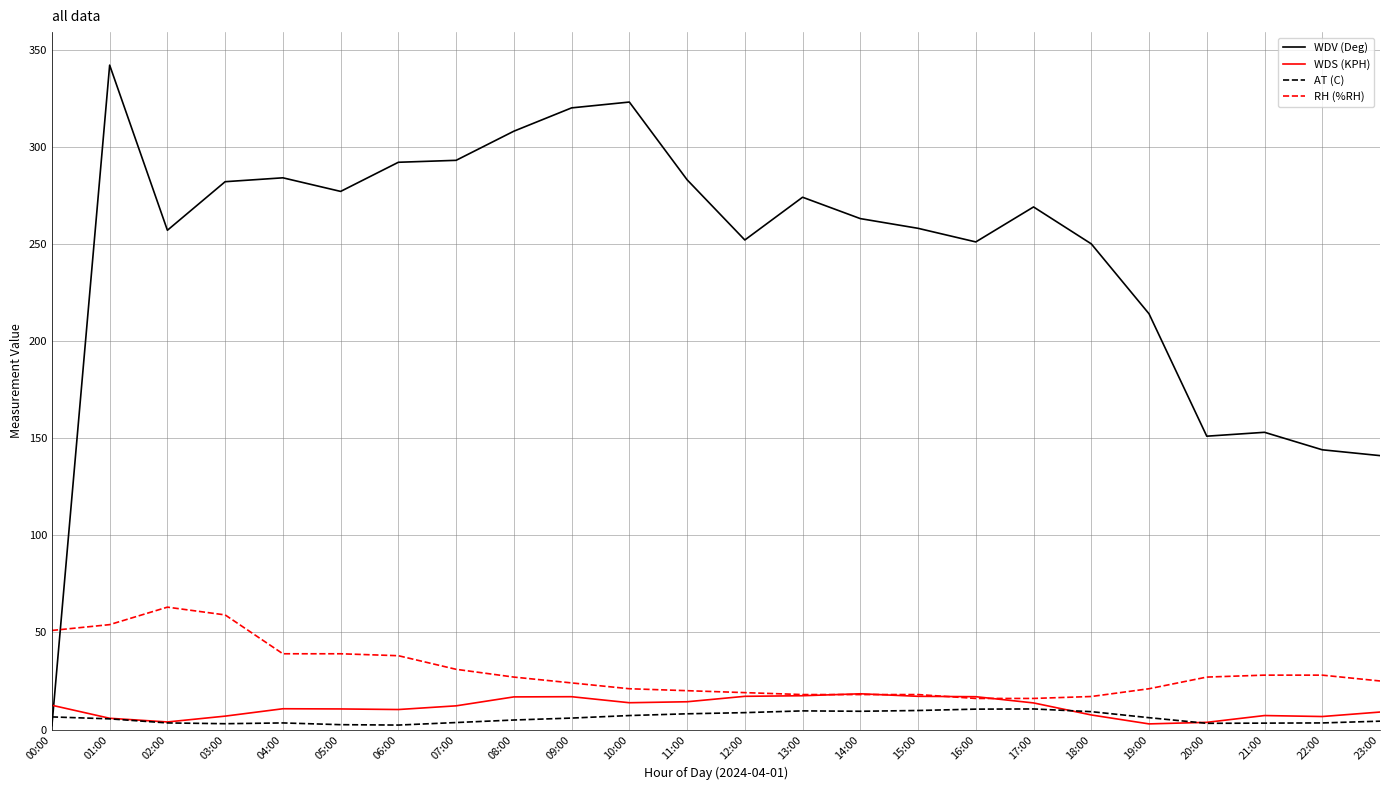

At which category is the sum across all series the highest?

01:00